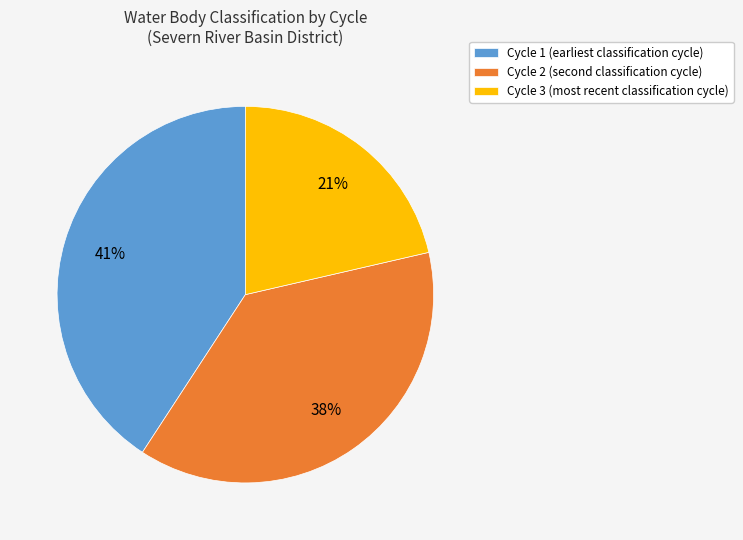

Is the sum of Cycle 3 (most recent classification cycle) and Cycle 1 (earliest classification cycle) greater than half?

Yes